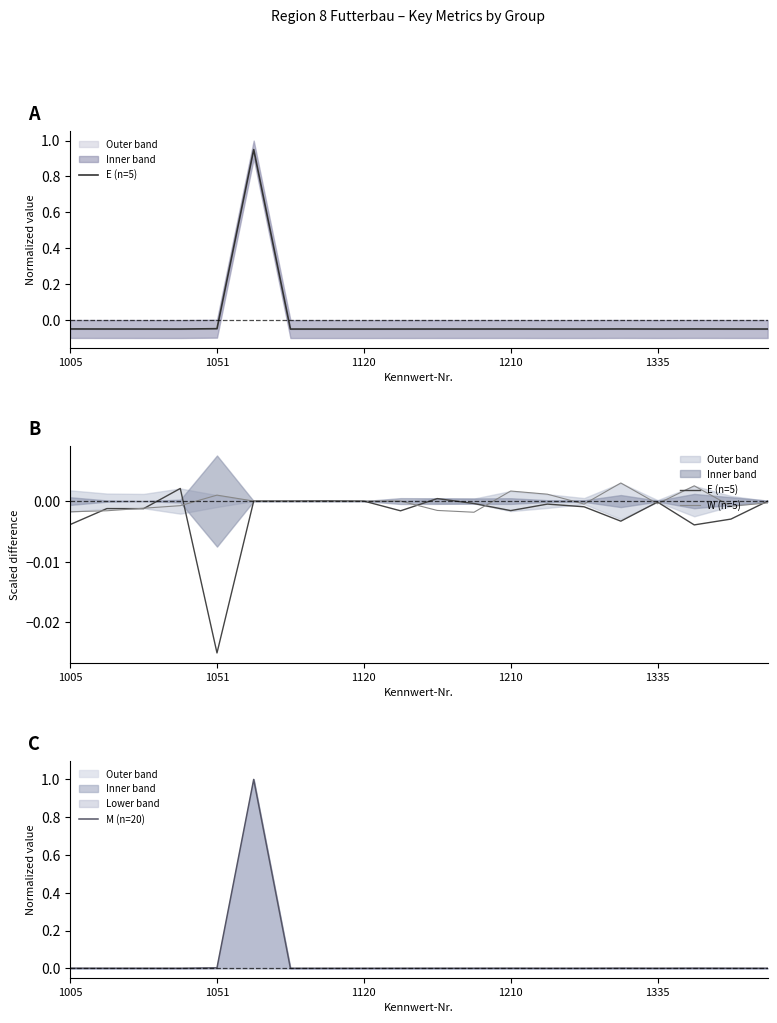

True or false: E (n=5) has a value of -0.0 at 1120.

False